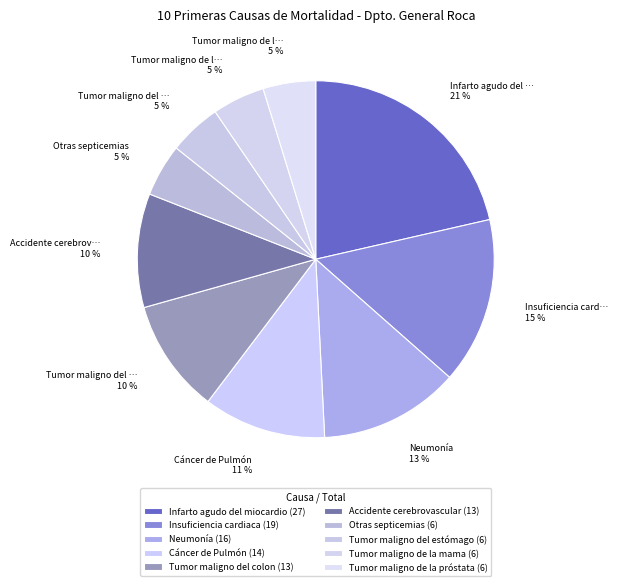

Count the number of slices in the pie.

10